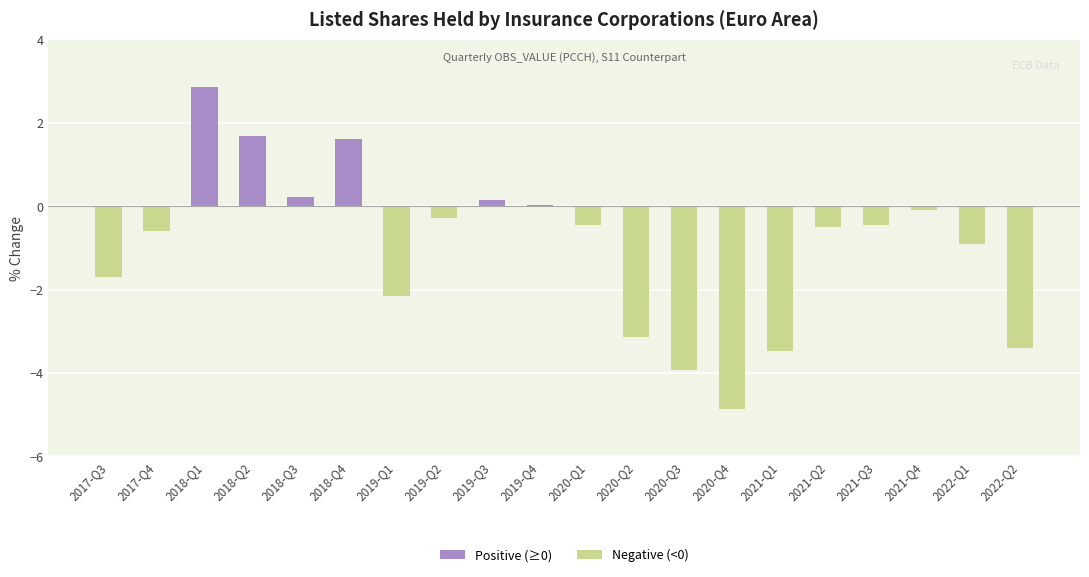

Is it true that the value at 2022-Q1 is -0.9?

True